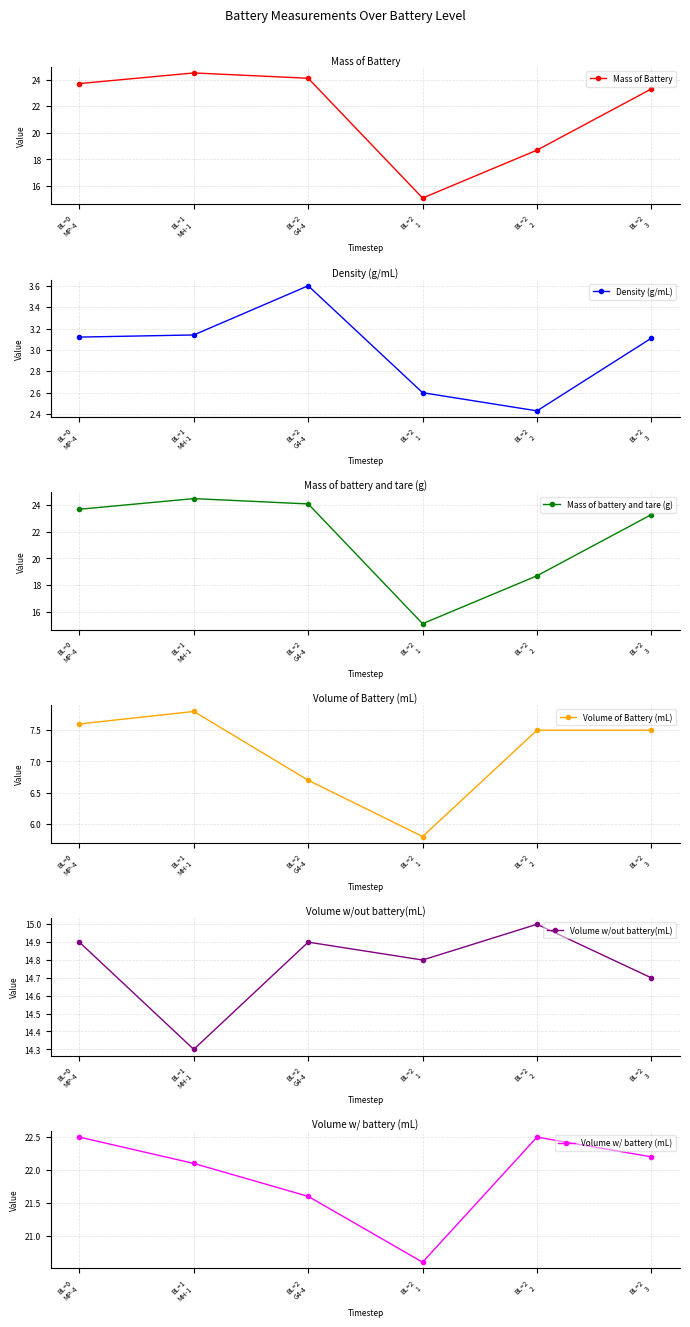

Rank the series by their maximum value, from lowest to highest.

Density (g/mL), Volume of Battery (mL), Volume w/out battery(mL), Volume w/ battery (mL), Mass of Battery, Mass of battery and tare (g)